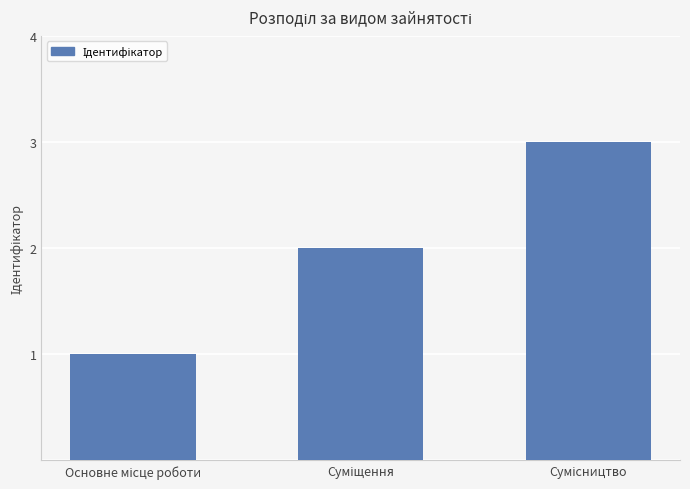

What is the difference between the maximum and second lowest values?

1